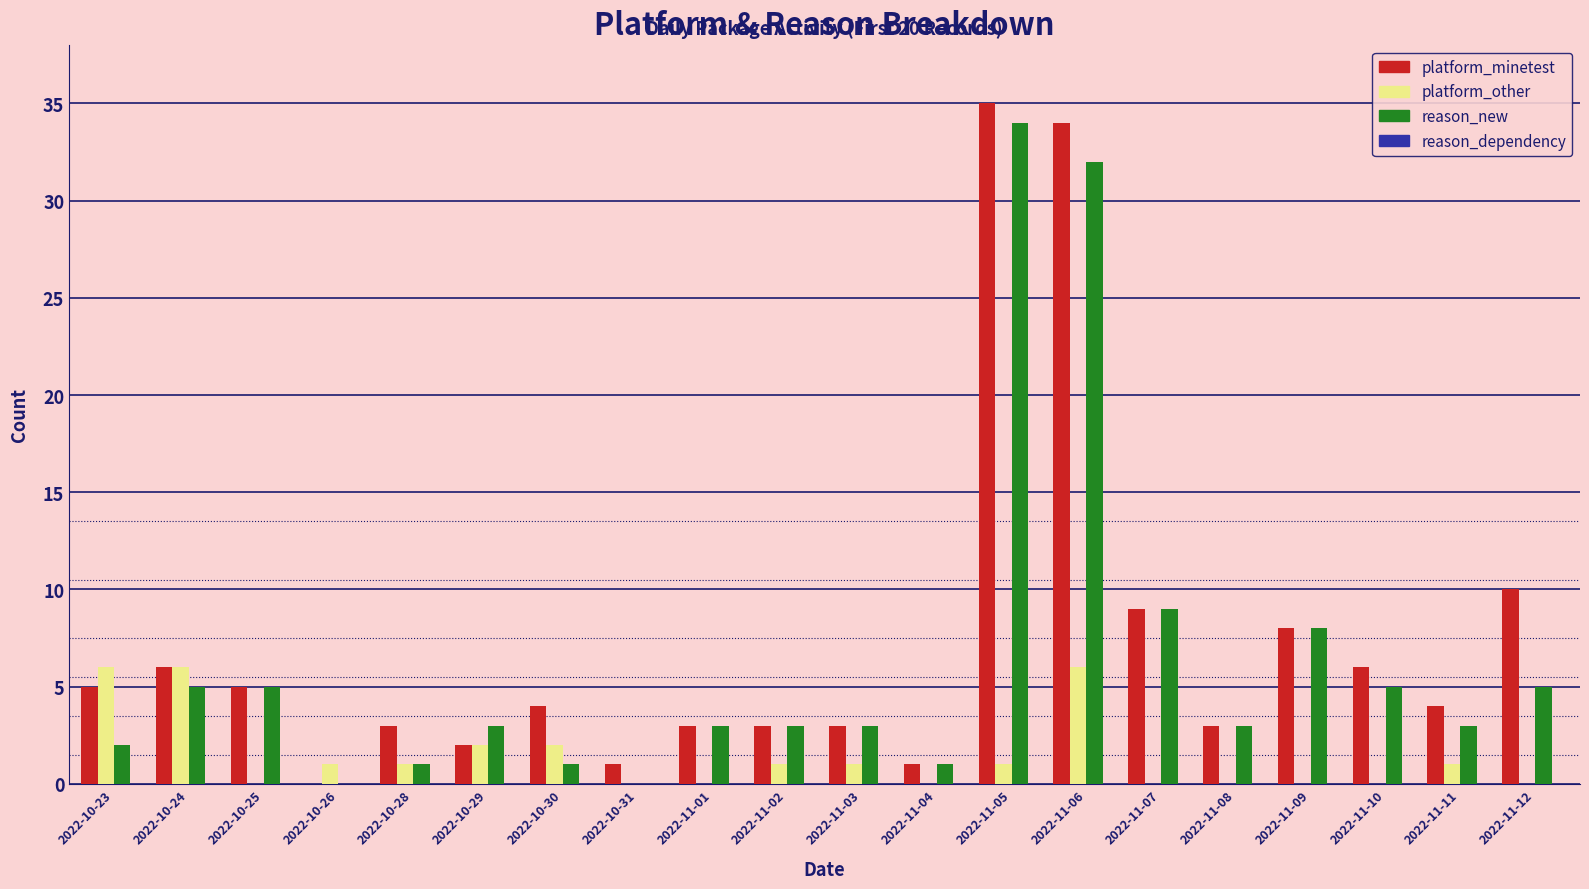

Which series changed the most between 2022-10-30 and 2022-11-09?

reason_new